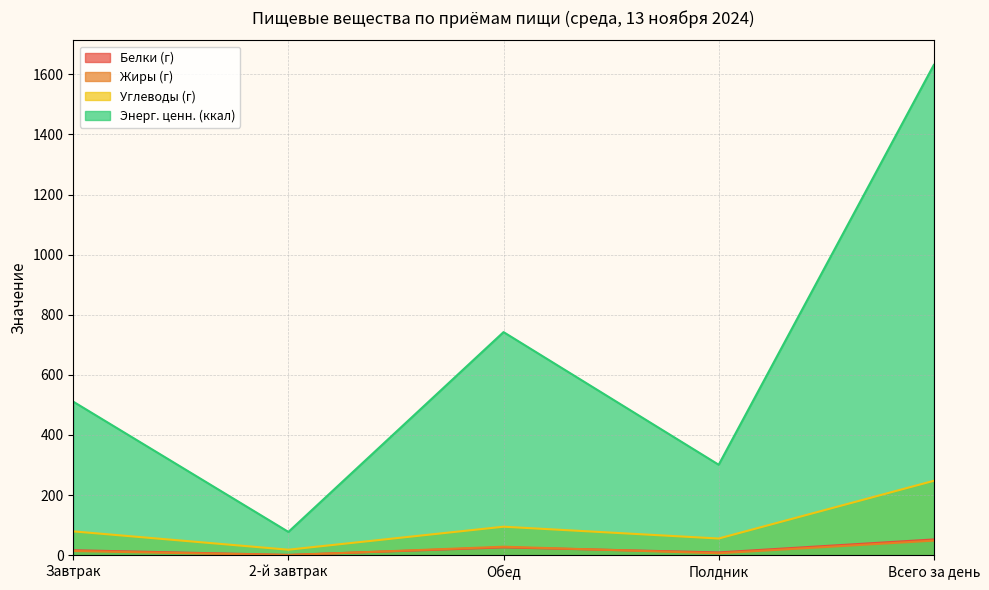

True or false: Белки (г) and Углеводы (г) intersect in this chart.

False